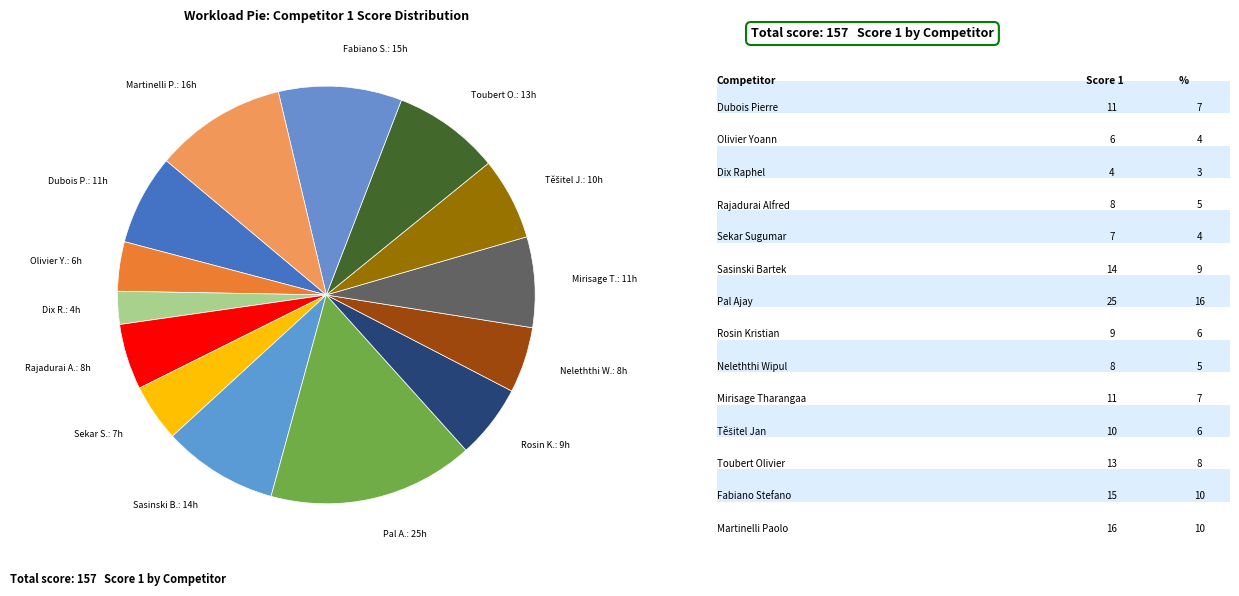

Is there any slice that represents more than half of the pie?

No